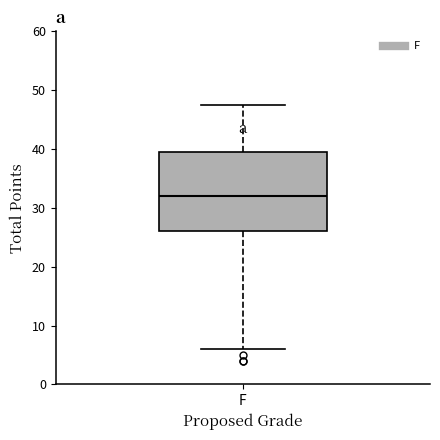

Where does the lower whisker of the box for F end on the y-axis? The values are not printed on the chart, so give them approximately, as read against the axis.

6